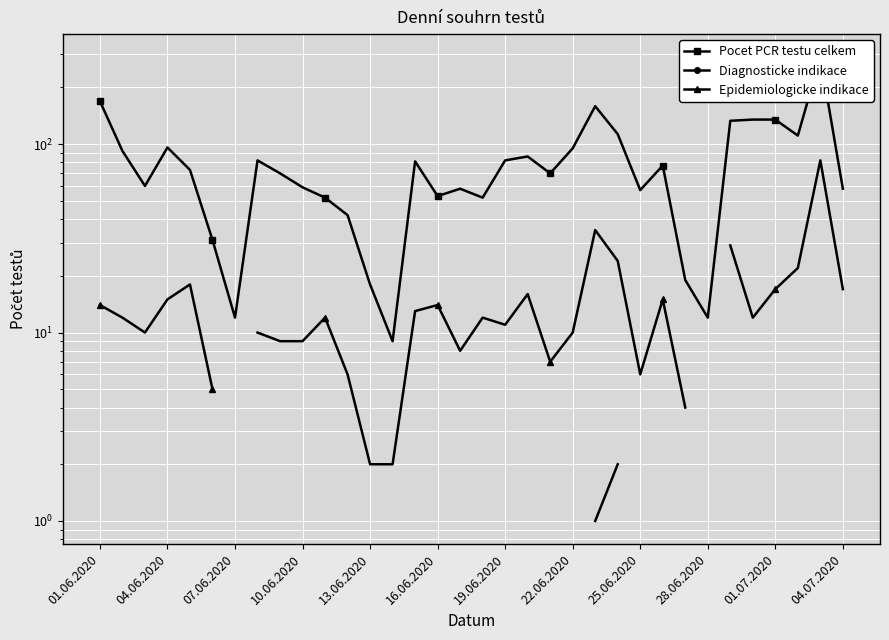

At which category does the chart reach its minimum across all series?

22